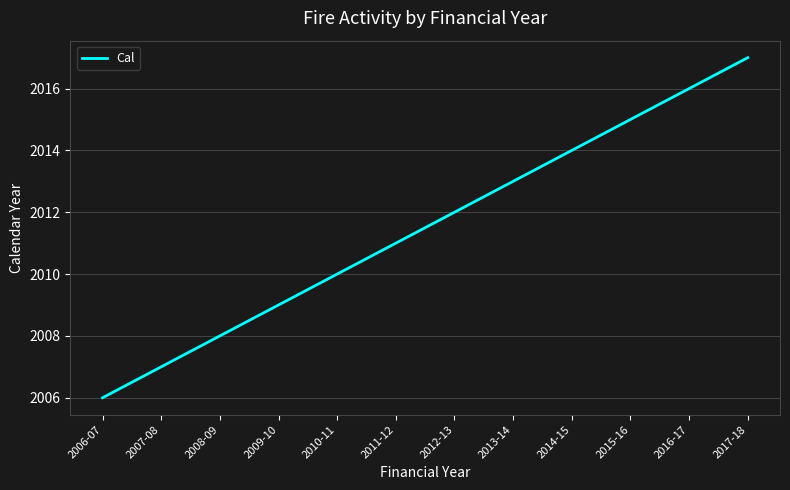

Which label corresponds to the largest value in the chart?

2017-18